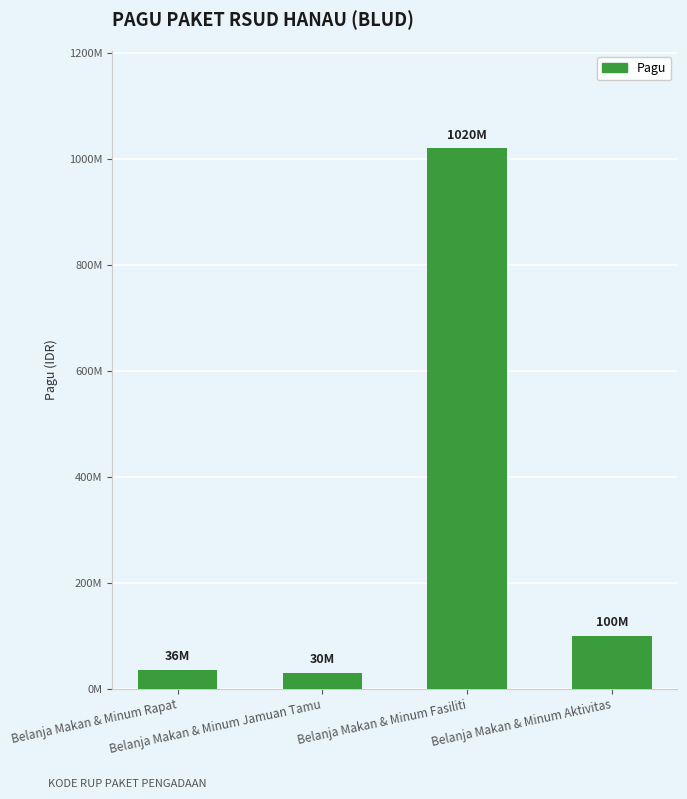

Are the bars horizontal?

No